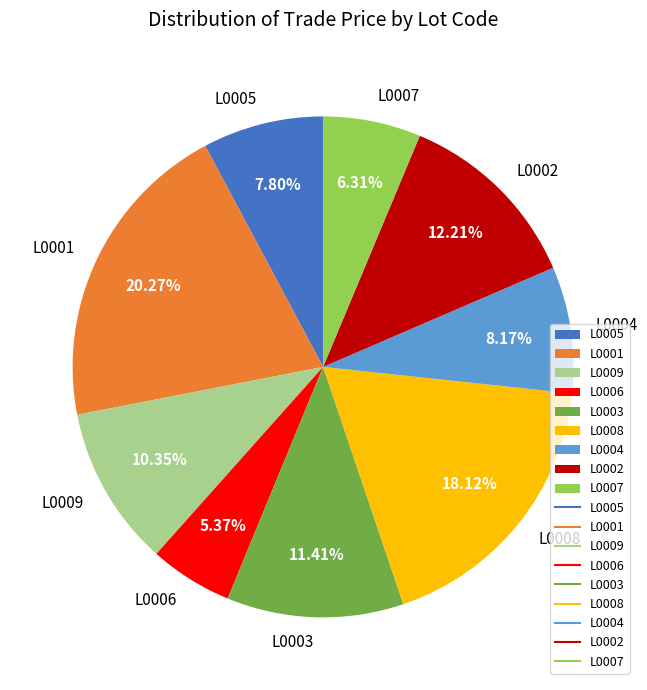

What is the largest slice in the pie chart?

L0001